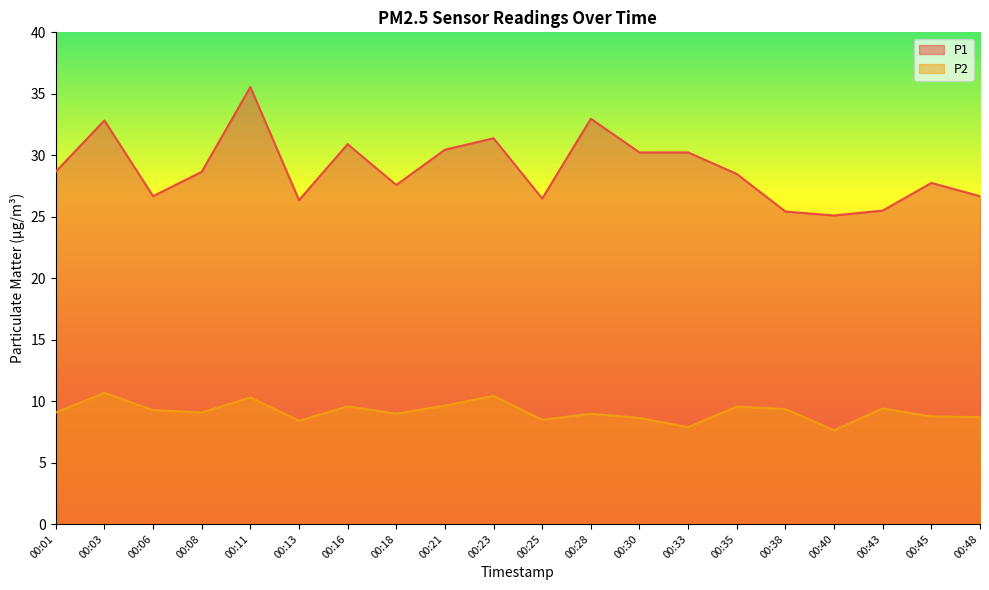

Is it true that P1 equals 13.4 at 00:06?

False